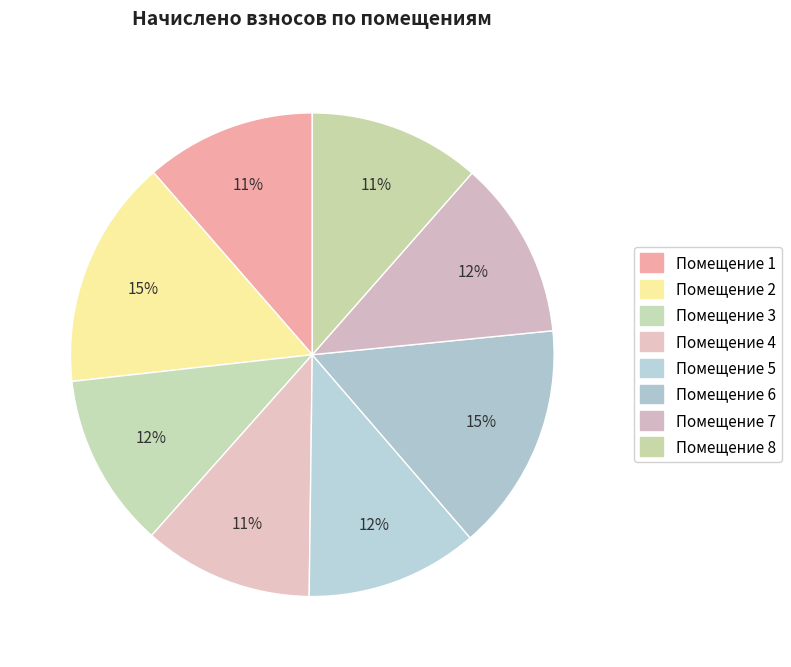

How many segments does this pie chart have?

8